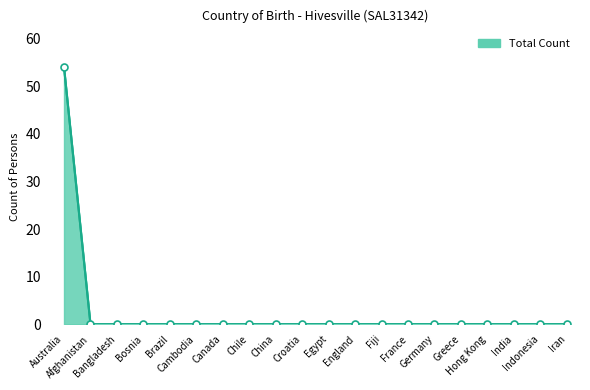

At which category does the chart reach its peak across all series?

Australia